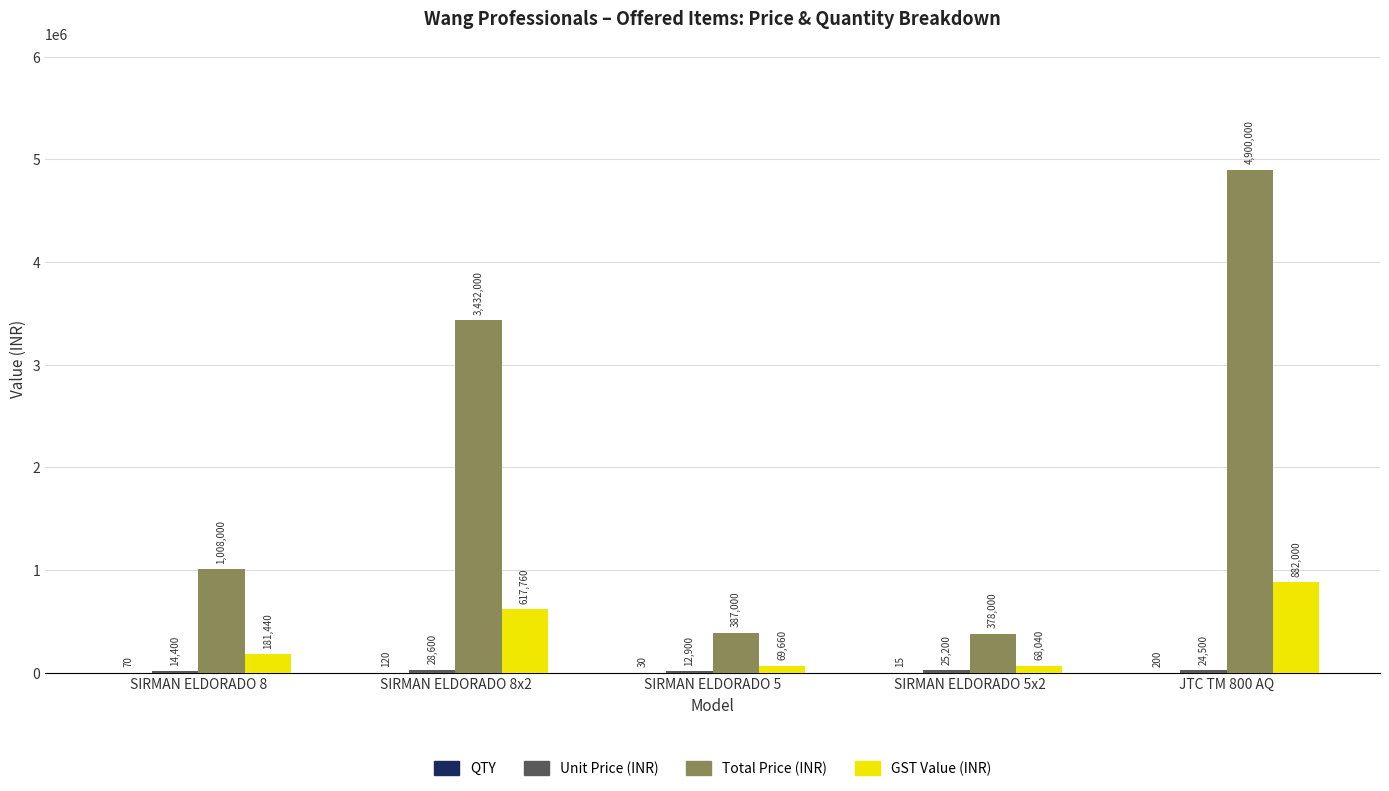

How many groups of bars are there?

5